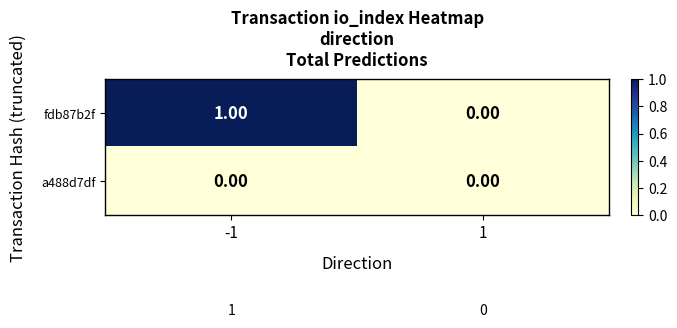

Which series has the largest total across all categories?

fdb87b2f